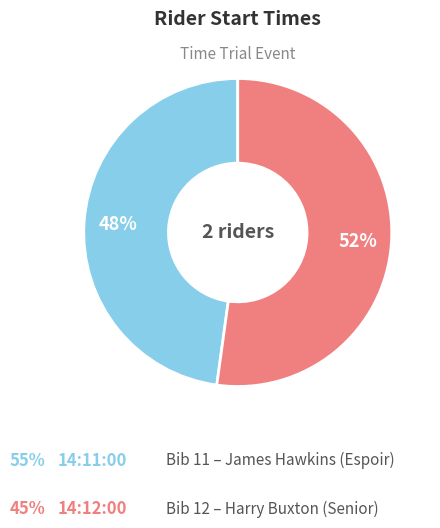

Is there a majority slice in this chart?

Yes